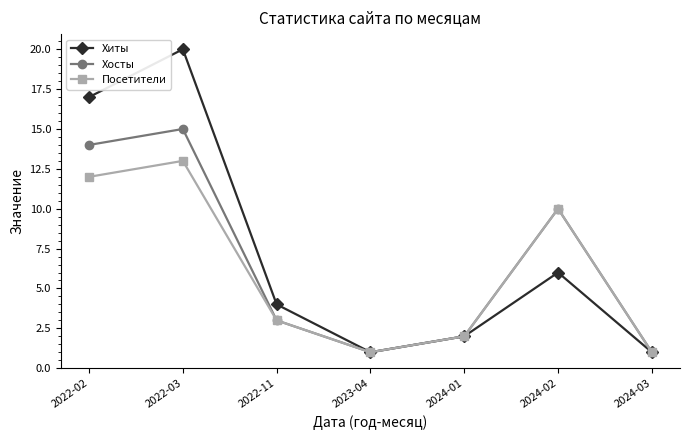

At 2022-02, list the series in order from largest to smallest.

Хиты, Хосты, Посетители